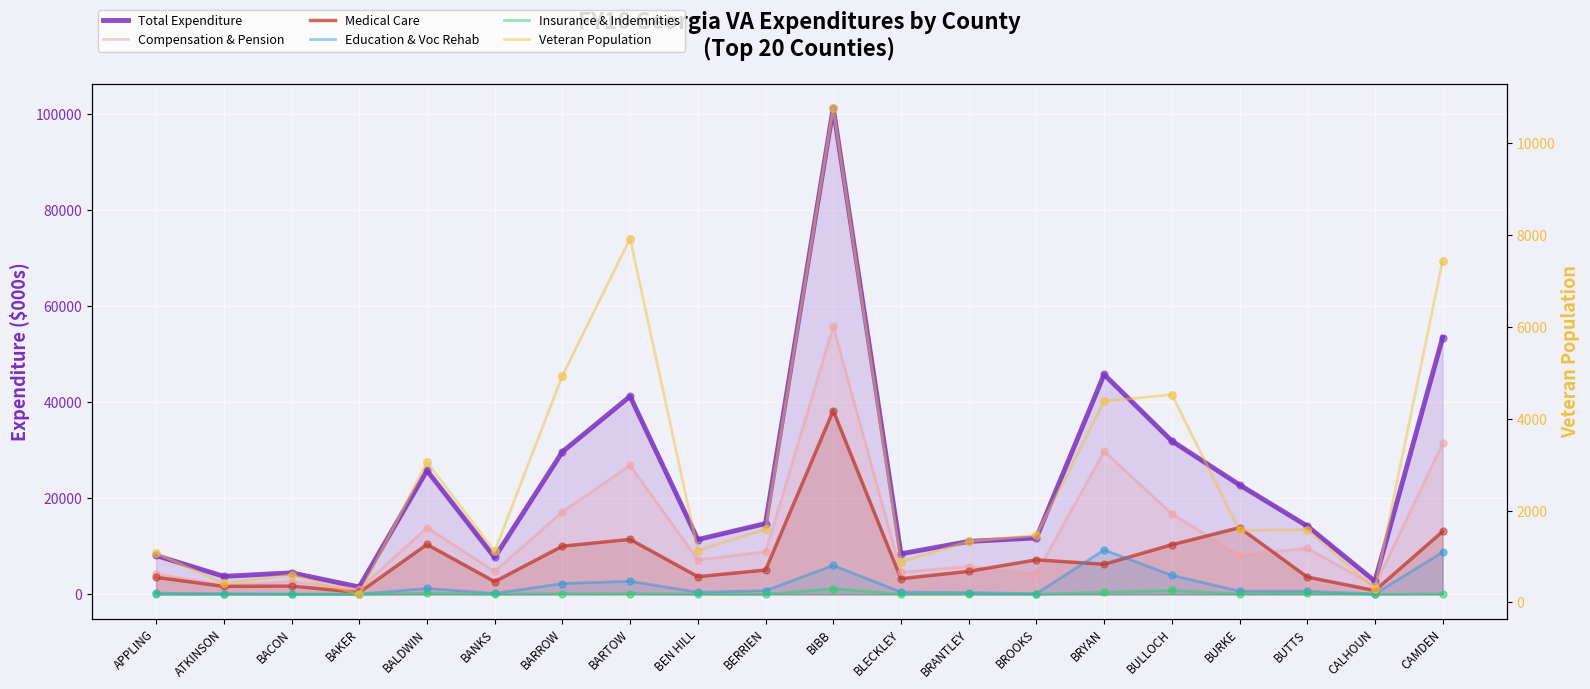

At which category is the sum across all series the highest?

BIBB